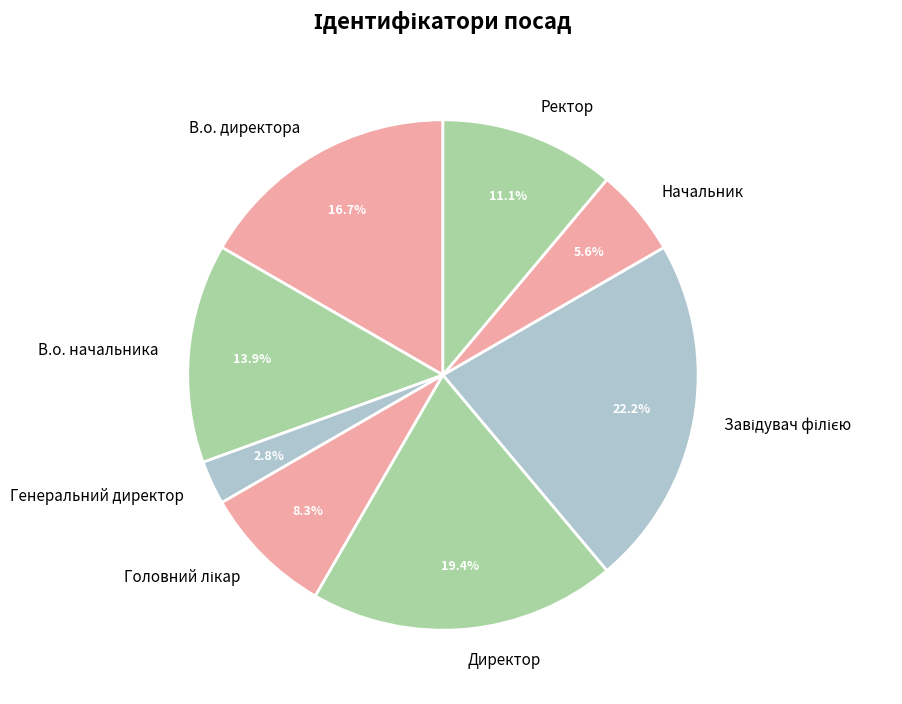

Does Ректор account for over 50% of the chart?

No